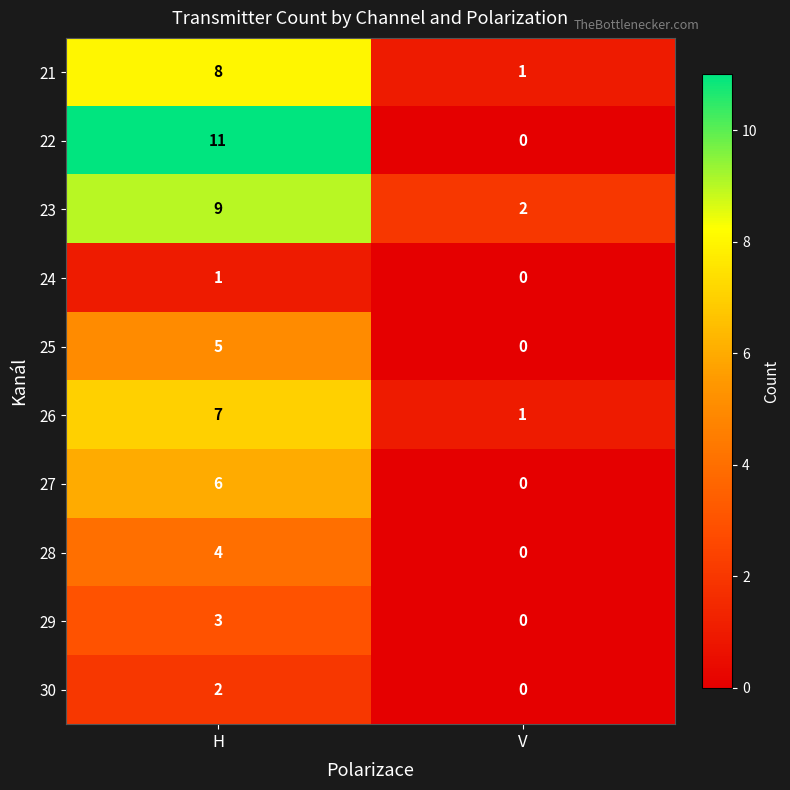

What is the difference between the highest and lowest values at V?

2